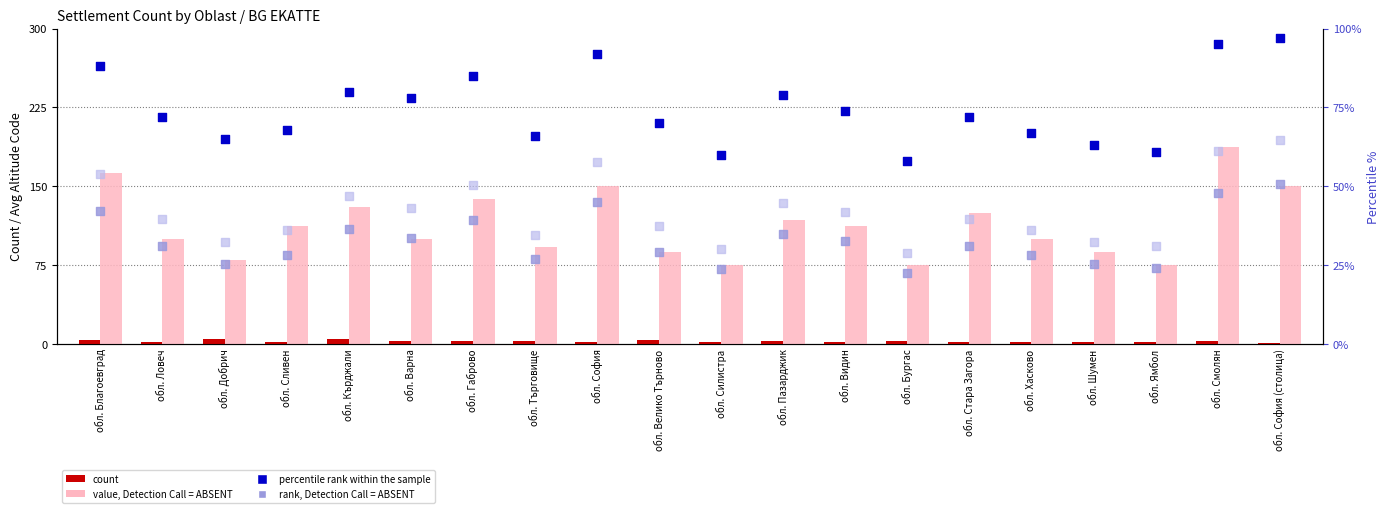

Which series has the largest total across all categories?

value, Detection Call = ABSENT